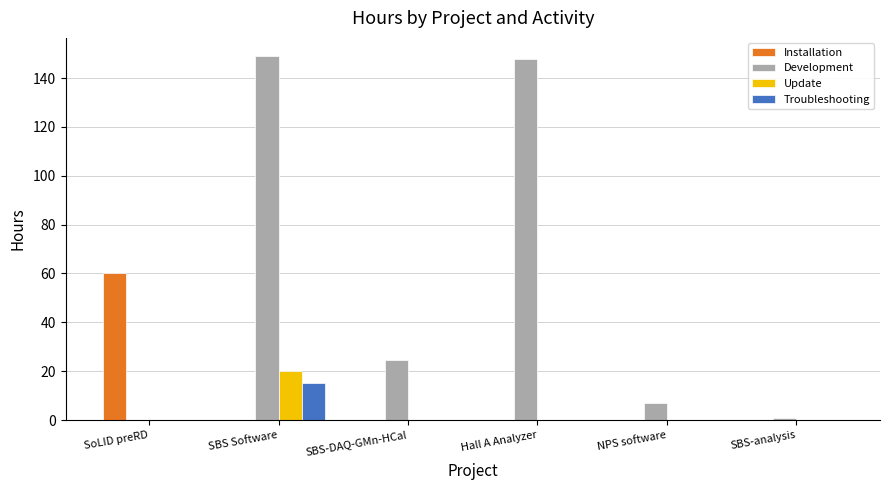

How many groups of bars are there?

6